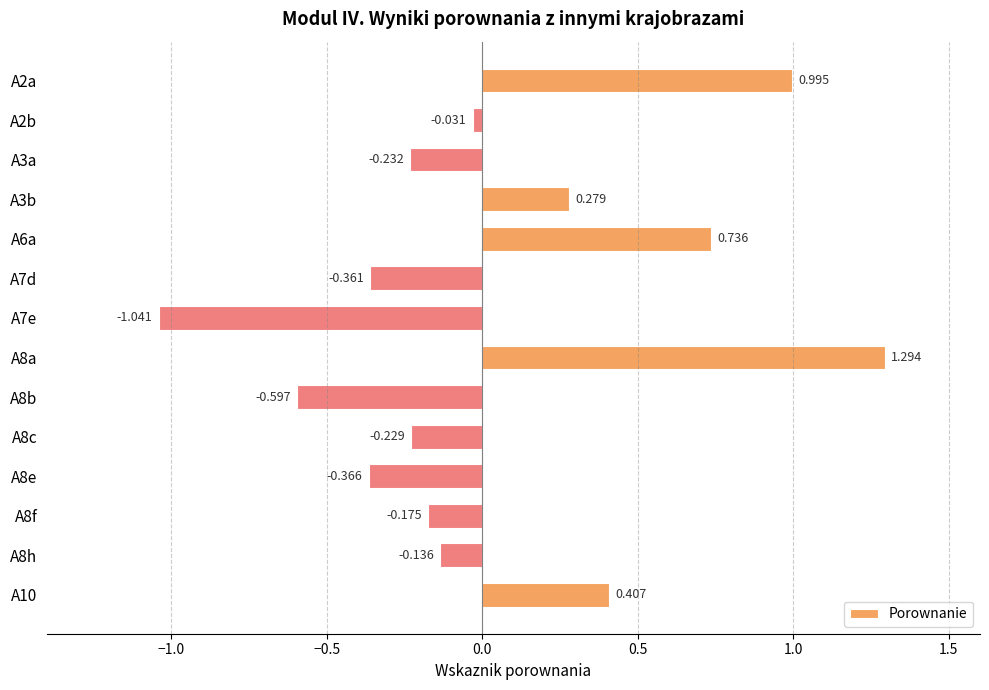

How many values are below 0?

9